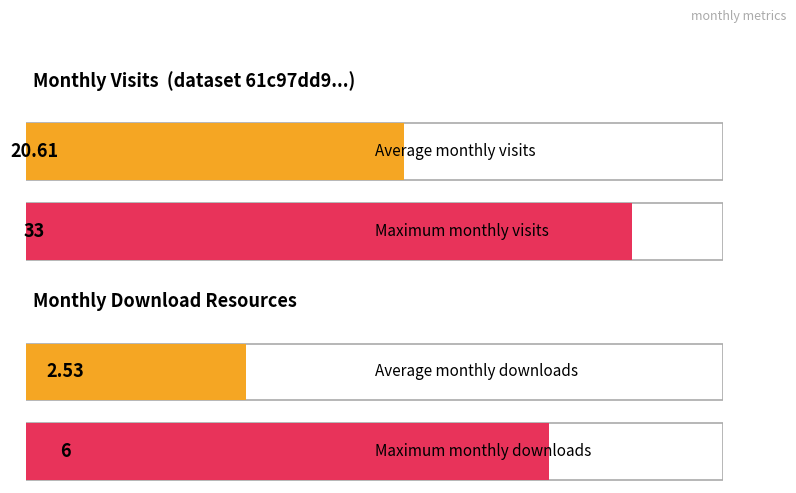

What is the difference between the maximum and minimum values in the monthly_visit series?

32